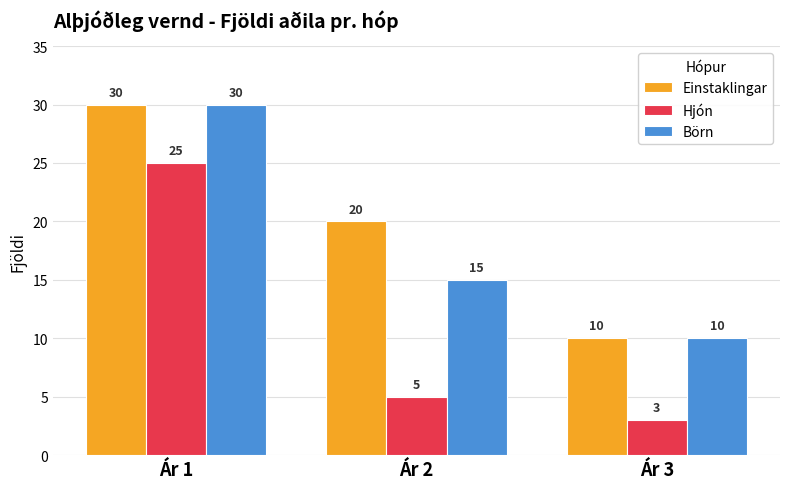

Reading left to right, transcribe all the data shown in this chart.

Einstaklingar: Ár 1=30	Ár 2=20	Ár 3=10
Hjón: Ár 1=25	Ár 2=5	Ár 3=3
Börn: Ár 1=30	Ár 2=15	Ár 3=10